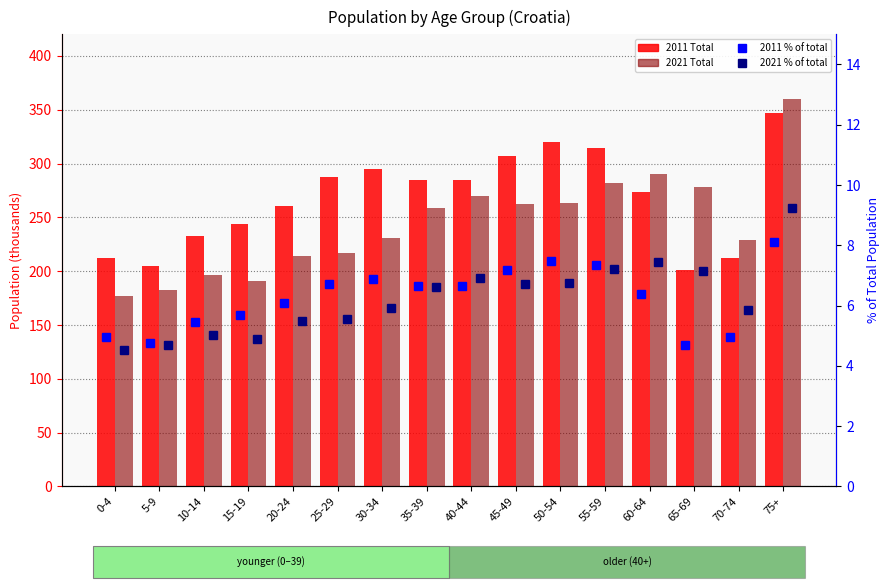

What is the greatest value displayed?

359.7